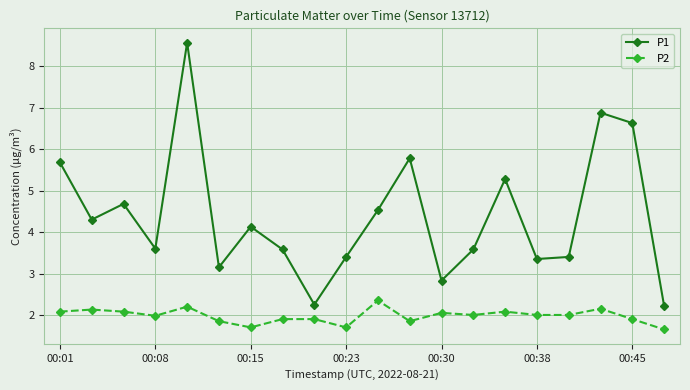

Which series has the largest total across all categories?

P1